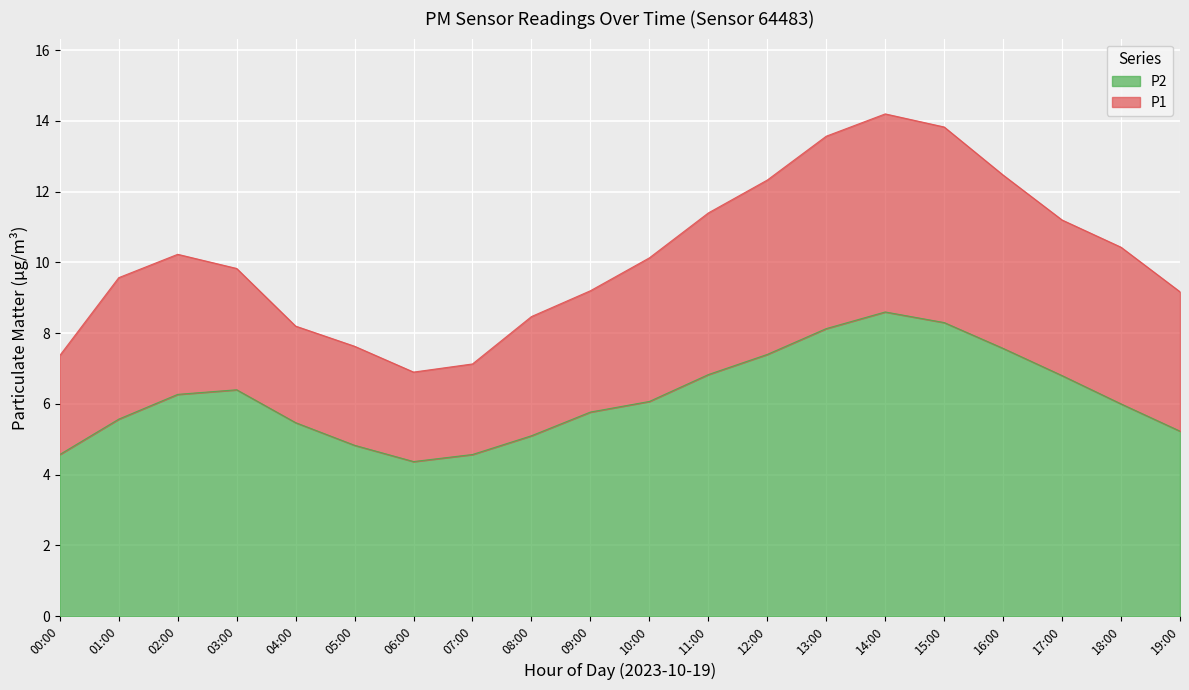

List the series in order of their peak value, lowest first.

P2, P1